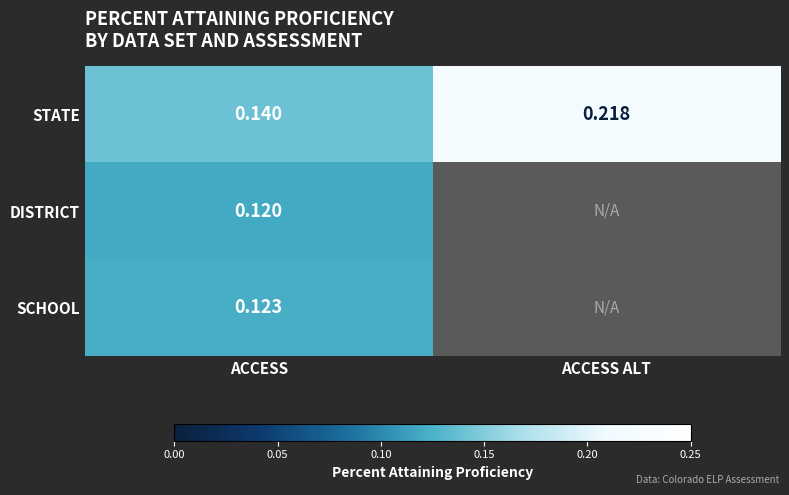

Rank the categories by STATE value from highest to lowest.

ACCESS ALT, ACCESS